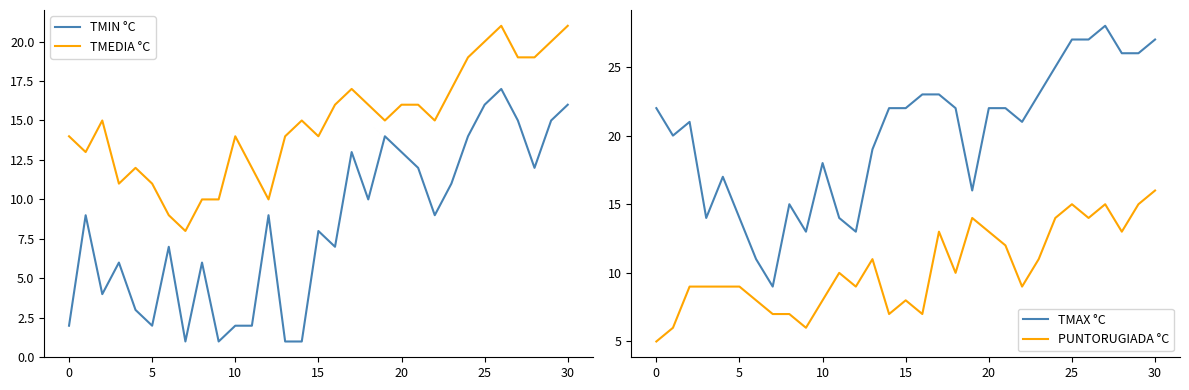

What is the difference between the maximum and minimum values in the PUNTORUGIADA °C series?

11